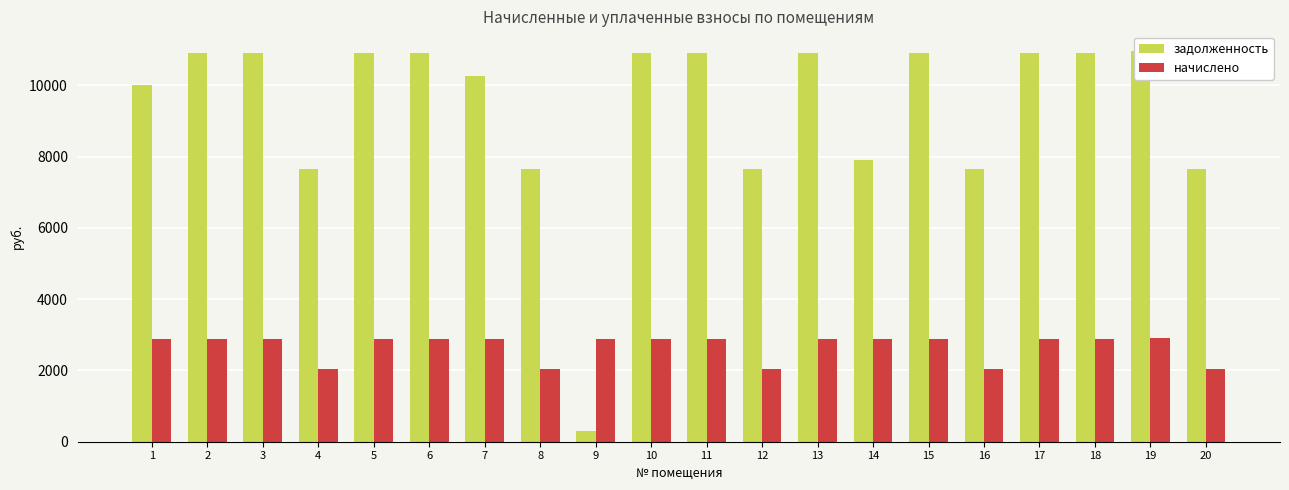

What are all the series names shown in the legend?

задолженность, начислено